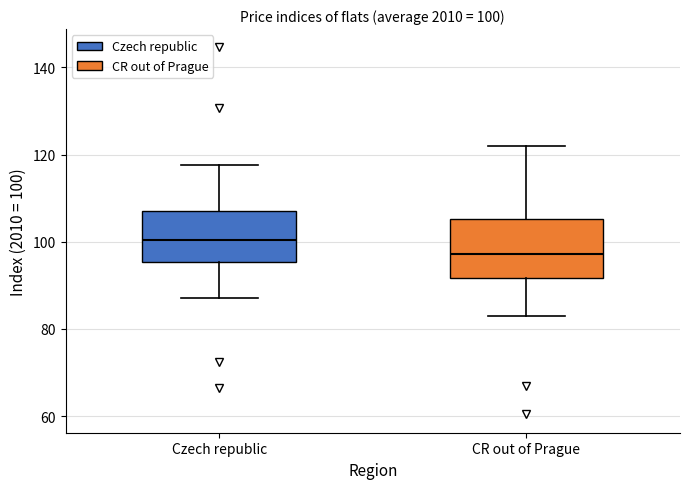

Which box has the lowest median line?

CR out of Prague